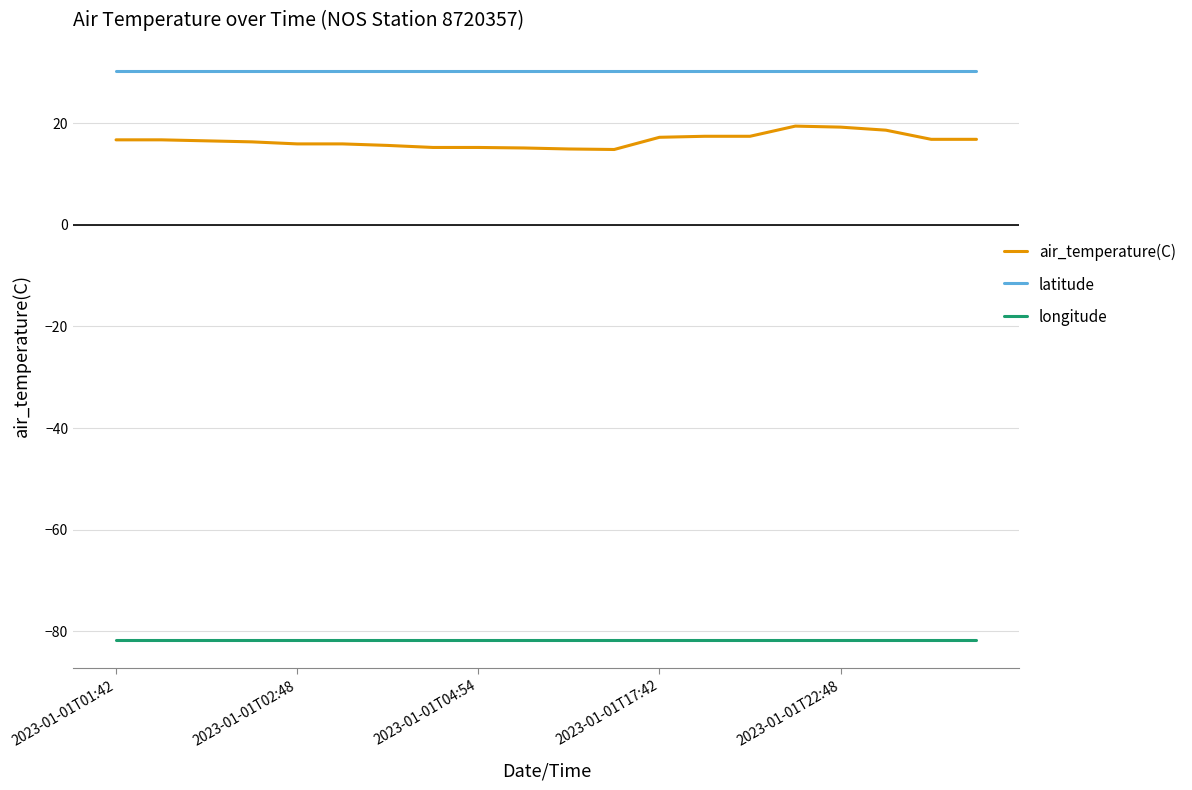

True or false: longitude and air_temperature(C) cross at least once.

False